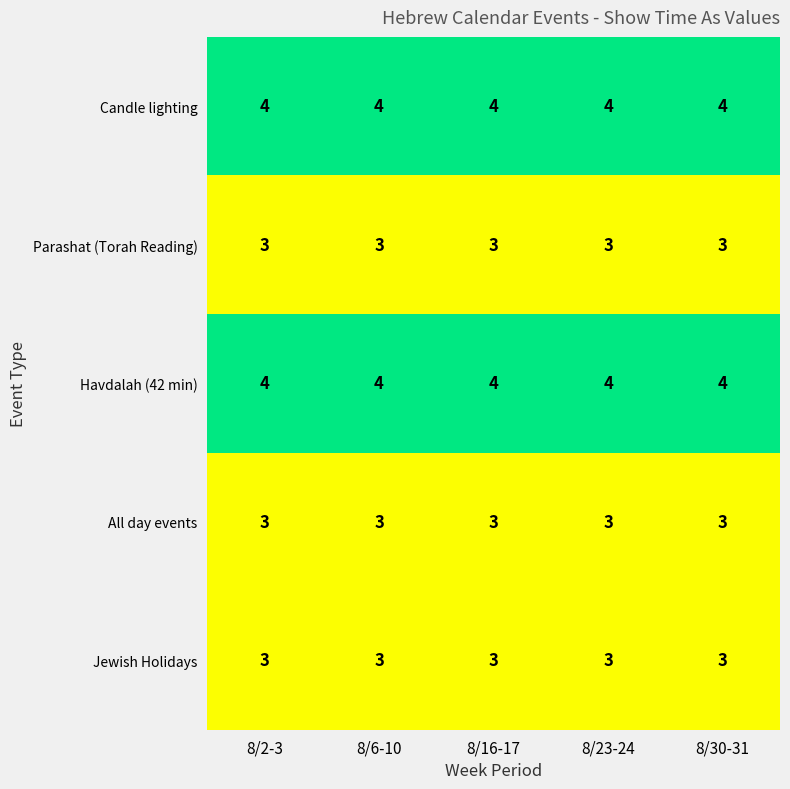

The value of All day events at 8/16-17 is 1. True or false?

False